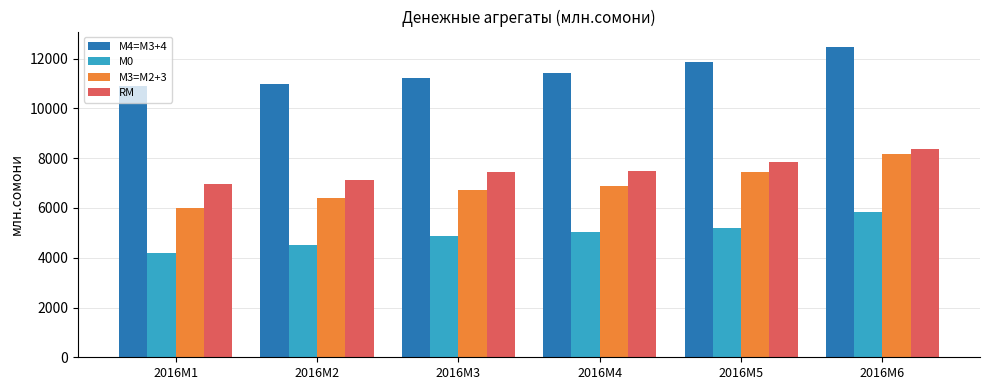

Is the value of М4=M3+4 at 2016M3 greater than the value of М0 at 2016M6?

Yes